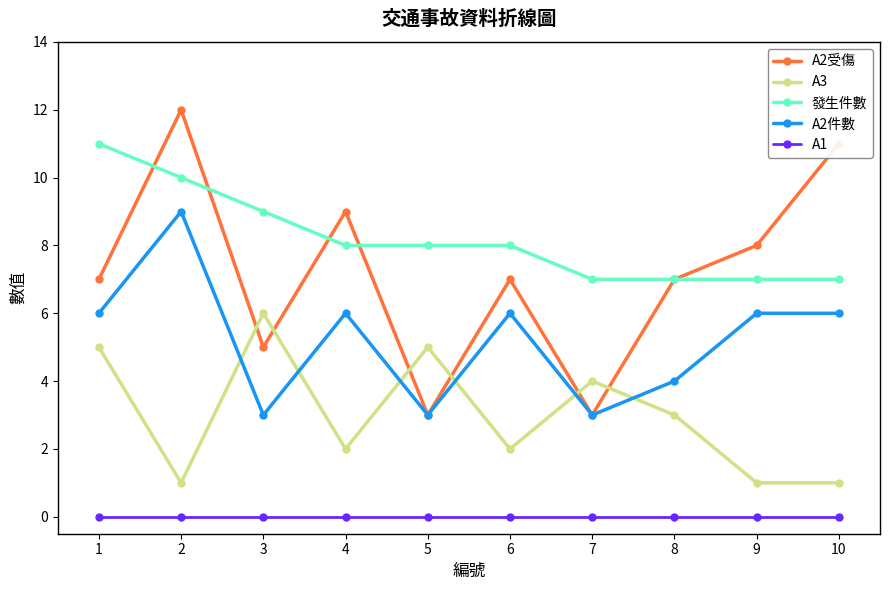

Which series has the widest spread of values?

A2受傷